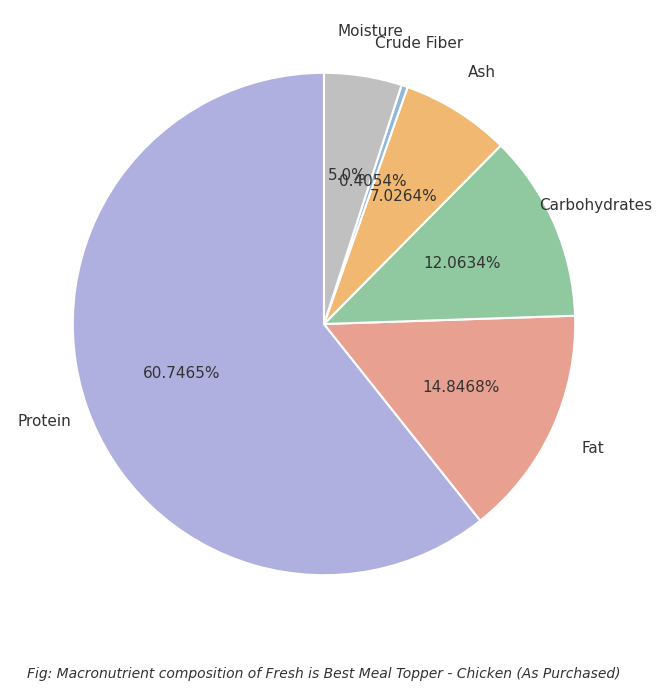

Which slice is the smallest?

Crude Fiber